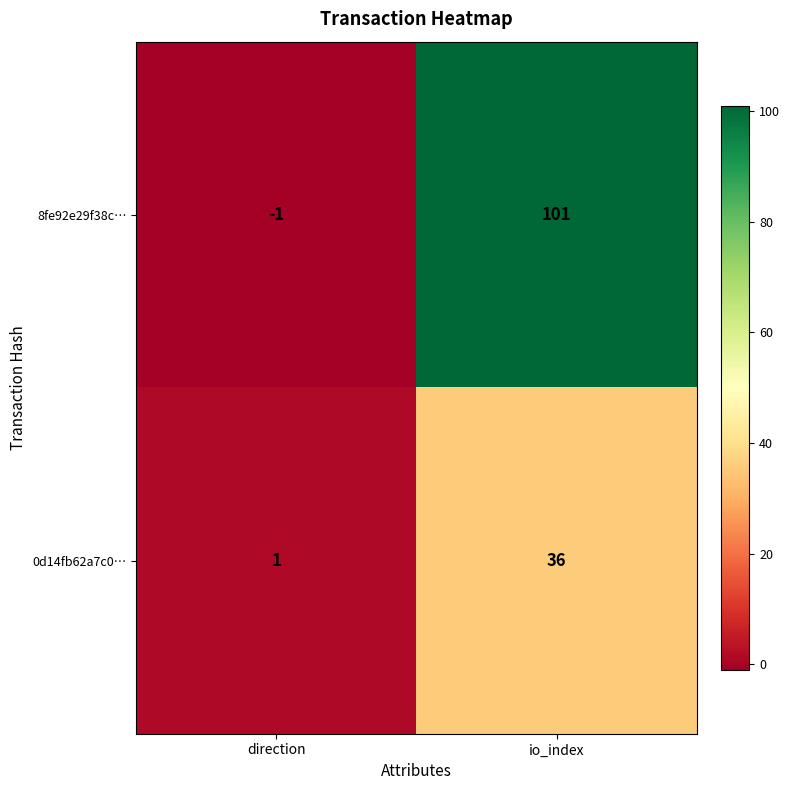

List the series in order of their overall mean, highest first.

8fe92e29f38c…, 0d14fb62a7c0…